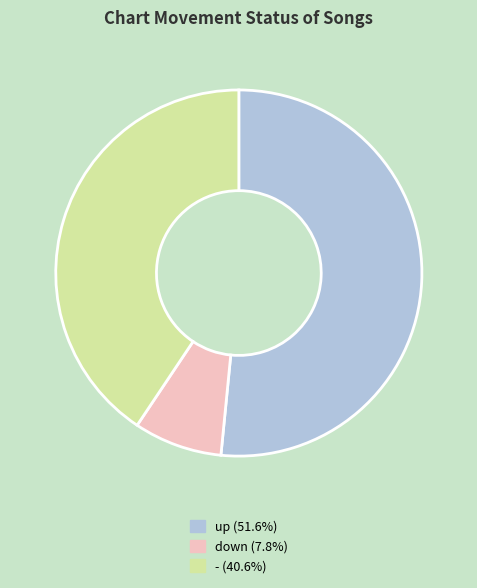

Is there any slice that represents more than half of the pie?

Yes